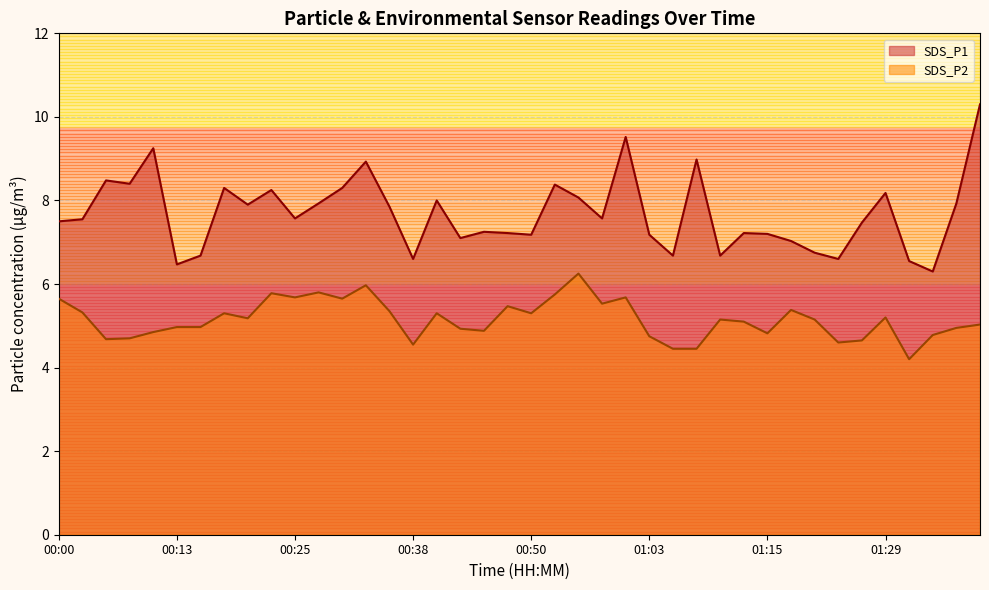

What is the label of the 26th point from the left?

01:03